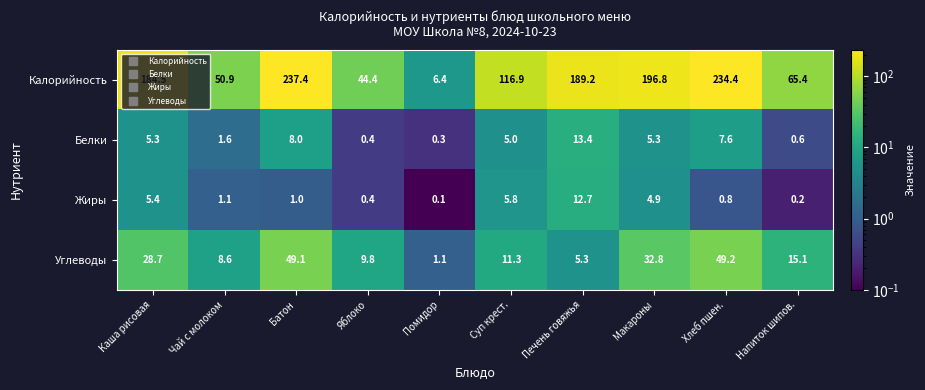

What is the difference between the highest and lowest values at Каша рисовая?

179.2